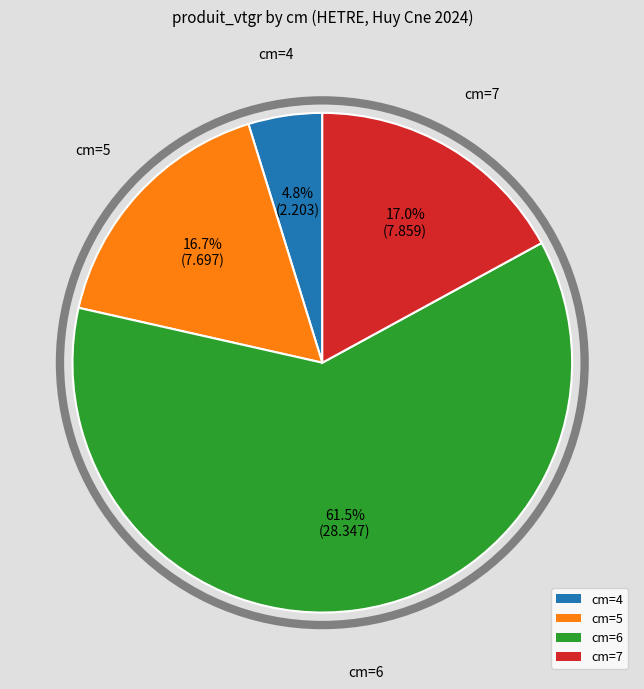

Is there a majority slice in this chart?

Yes